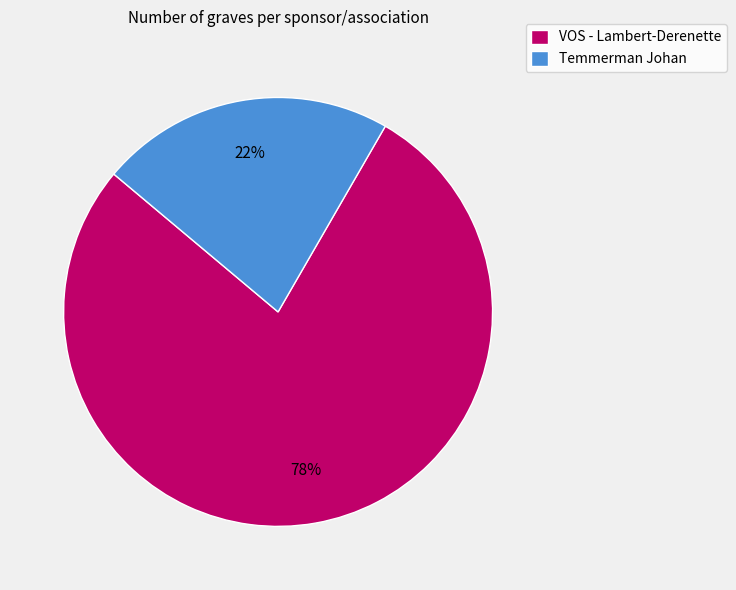

Approximately how many times larger is the value at Temmerman Johan compared to VOS - Lambert-Derenette?

0.3